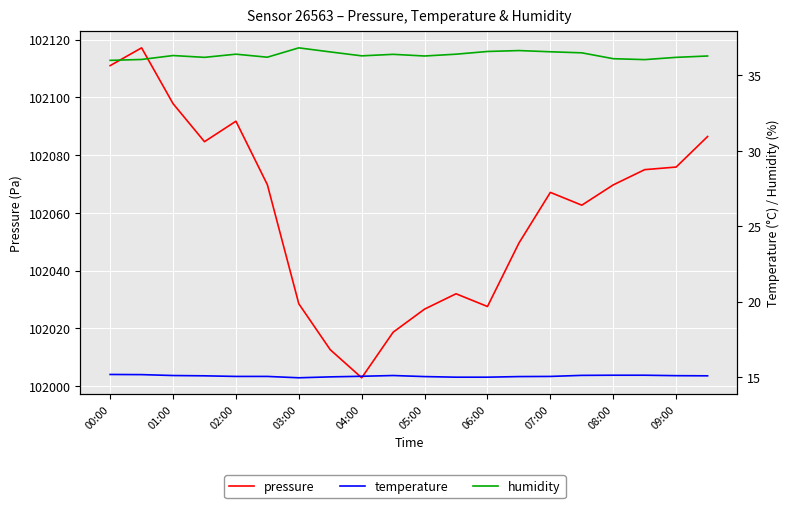

True or false: temperature has more than 2 points higher than both neighbors.

False